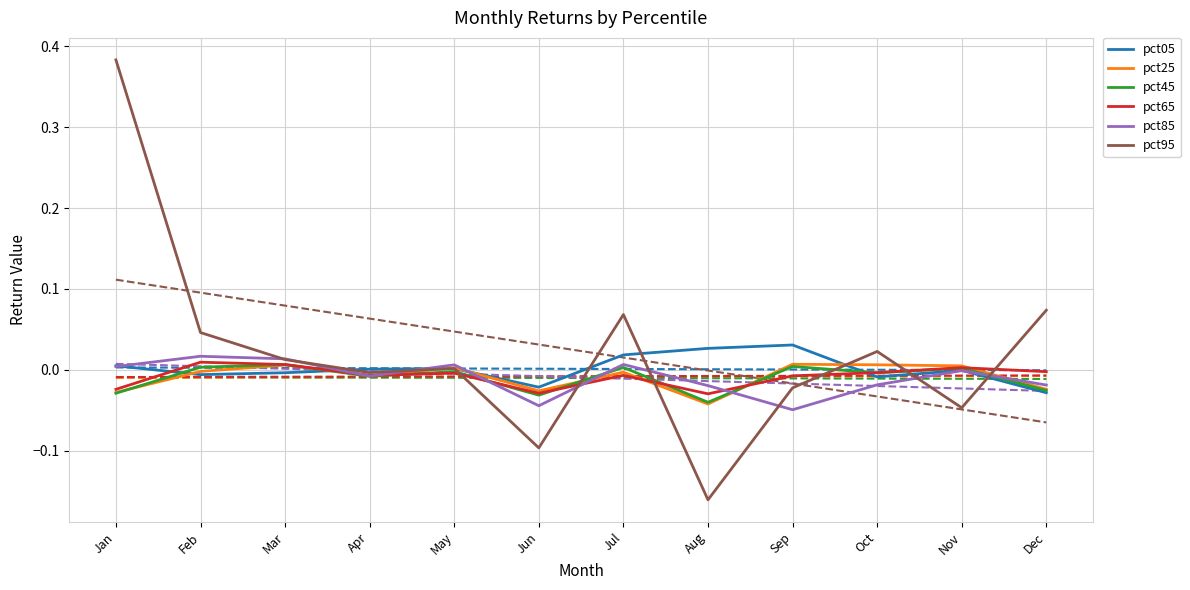

True or false: pct85 has a value of -0.0 at Nov.

True